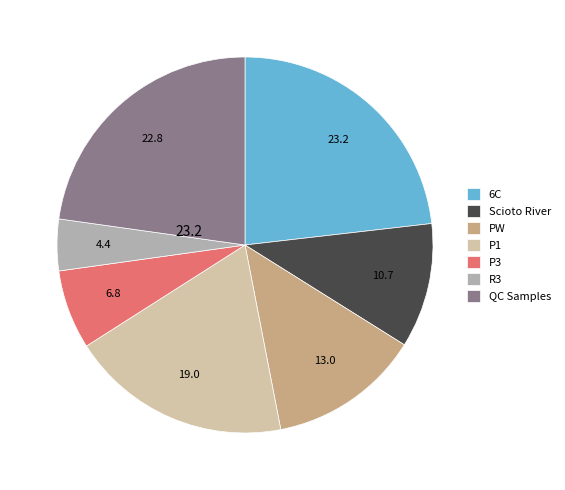

Does P3 account for over 50% of the chart?

No